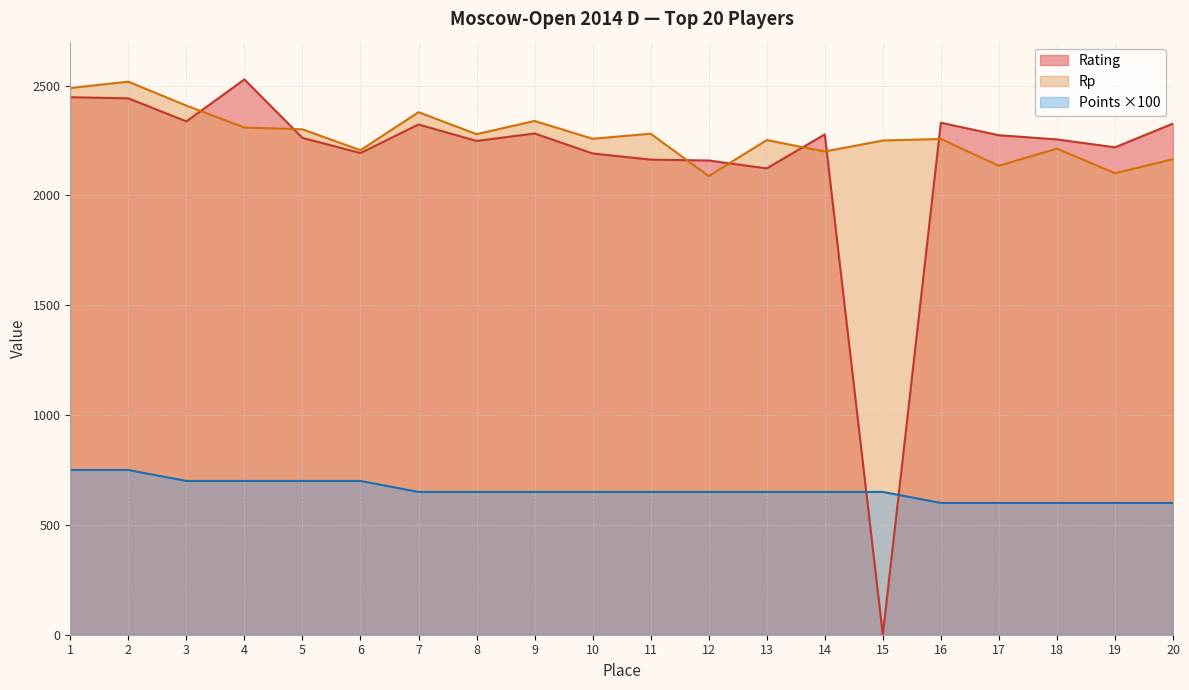

The Points series shows 650 at 13. True or false?

True